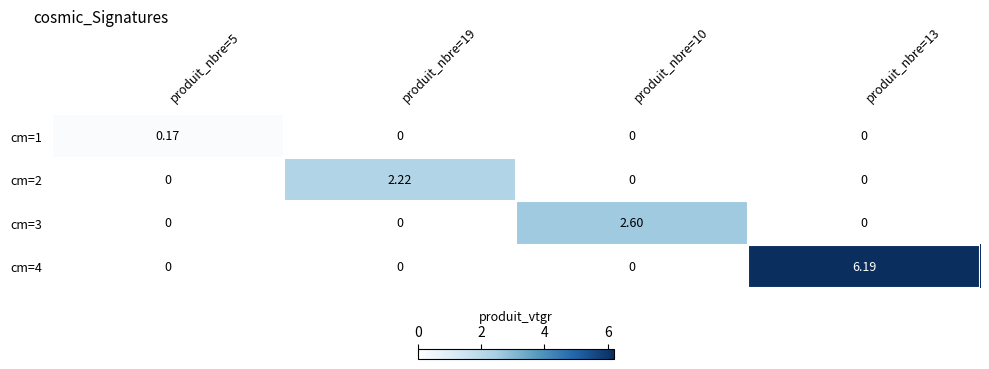

Is the value of cm=2 at produit_nbre=10 greater than the value of cm=3 at produit_nbre=10?

No